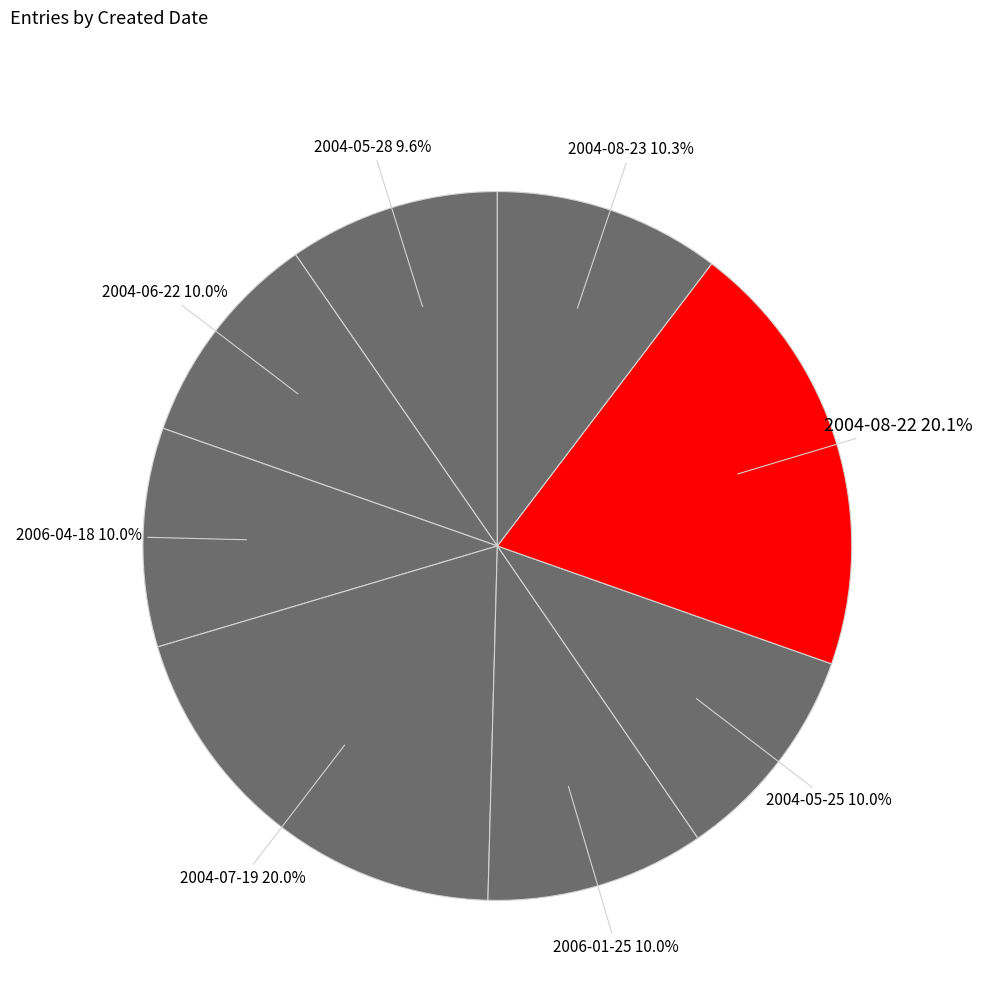

What is the ratio of the value at 2004-08-23 to the value at 2006-04-18?

1.0